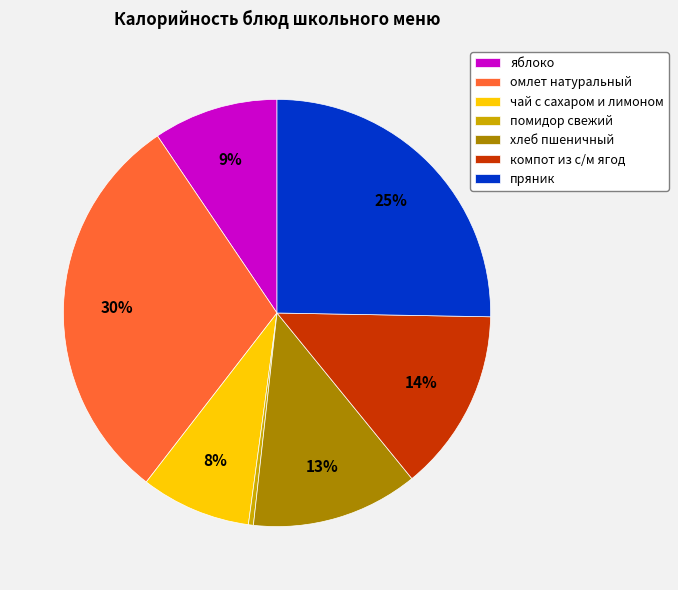

How many slices are in this pie chart?

7